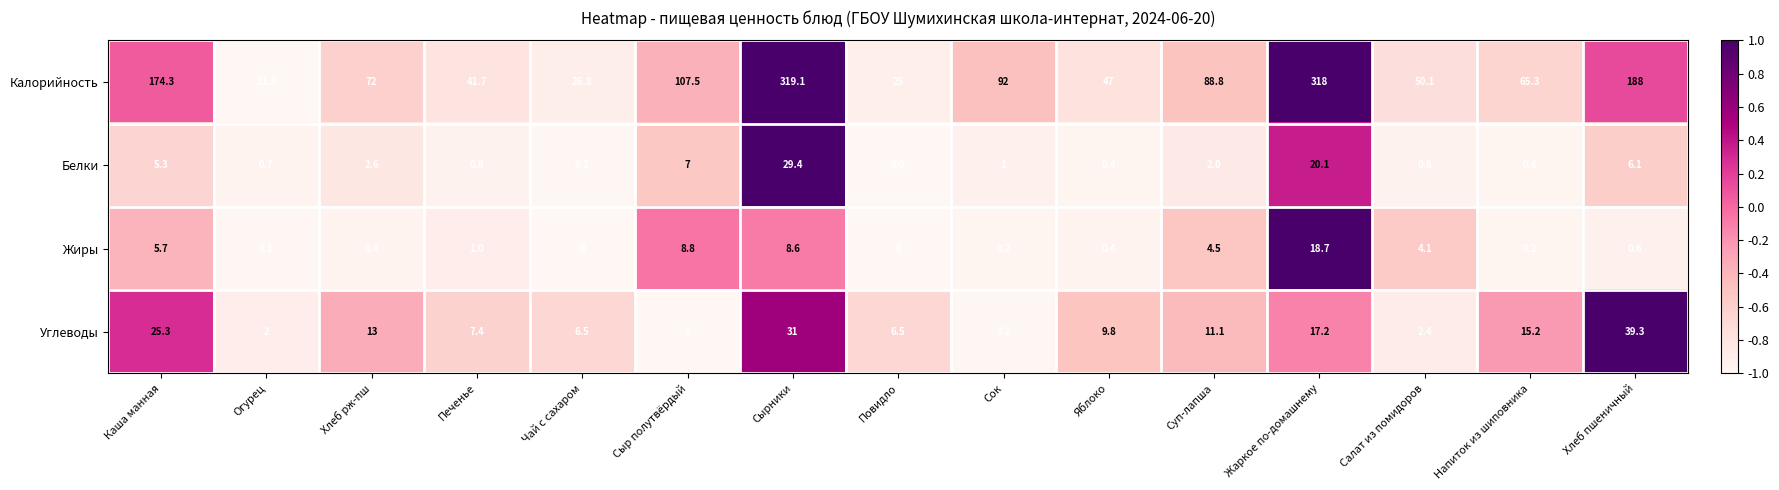

Which category has the highest value across all series?

Сырники